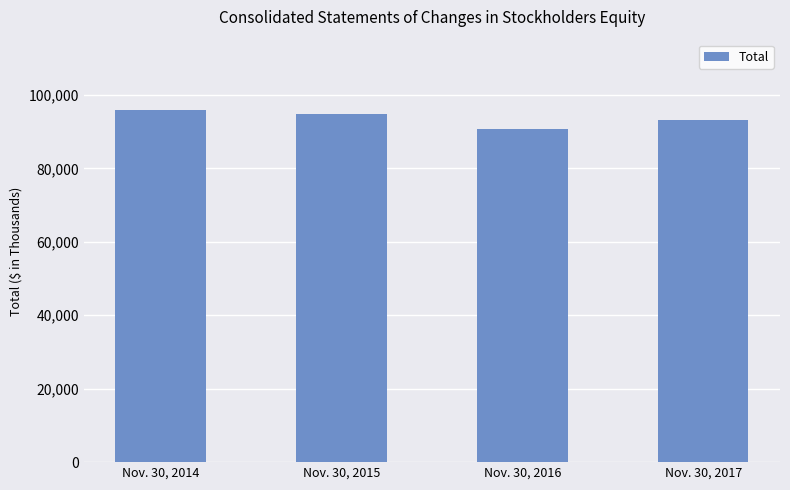

Reading left to right, list all the values displayed in this chart.

95879	94809	90803	93053